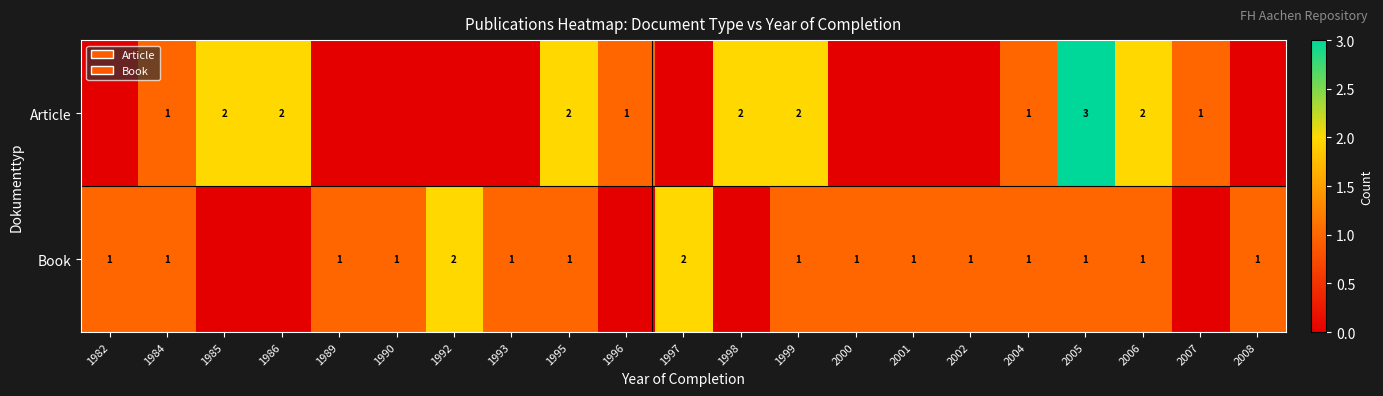

True or false: Article has a value of 2 at 2005.

False